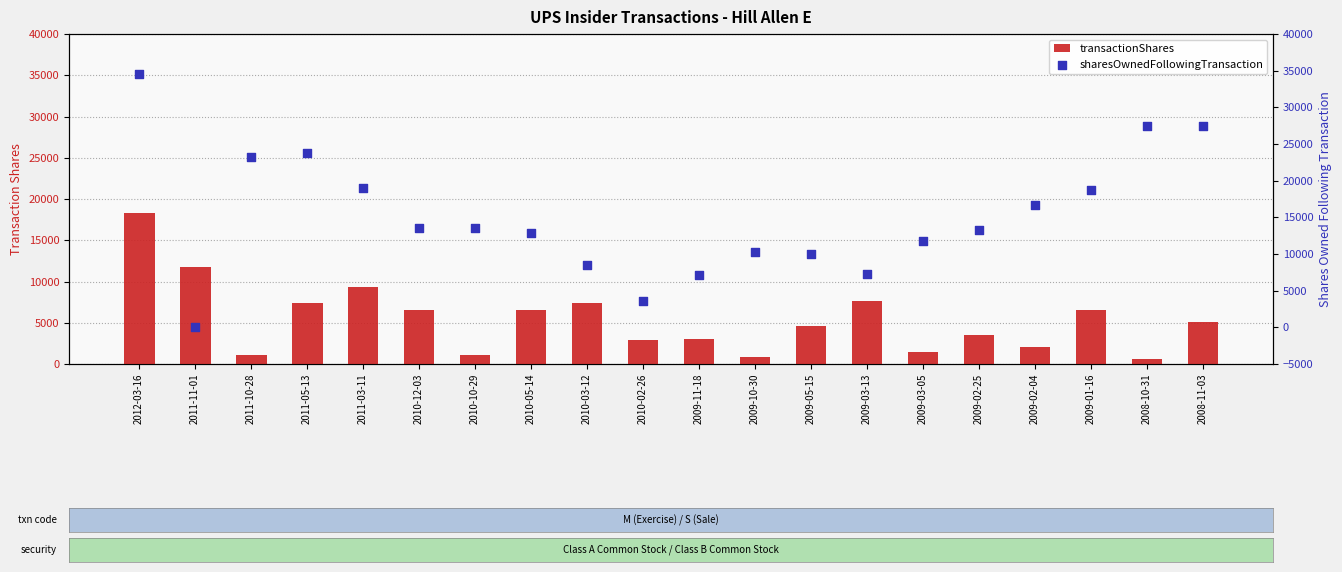

Is the value of transactionShares at 2009-11-18 greater than the value of sharesOwnedFollowingTransaction at 2009-02-25?

No